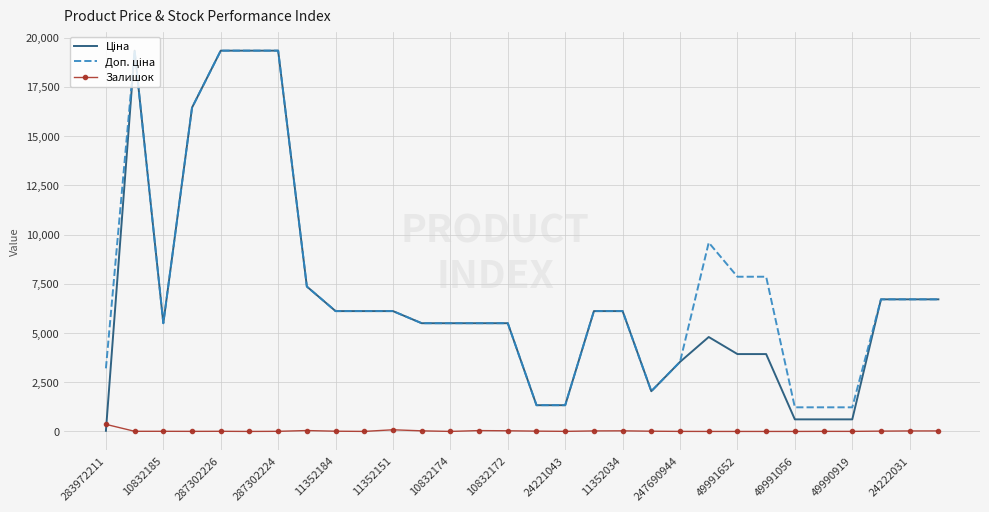

What is the maximum value shown in the chart?

19343.1